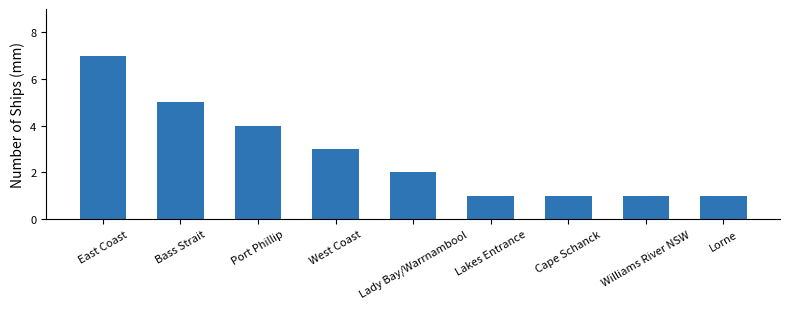

Reading left to right, extract all data points from this chart.

7	5	4	3	2	1	1	1	1